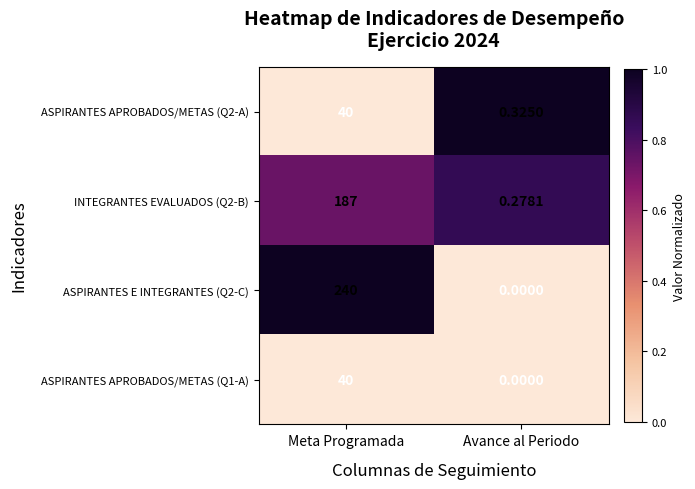

At which category is the sum across all series the highest?

Meta Programada